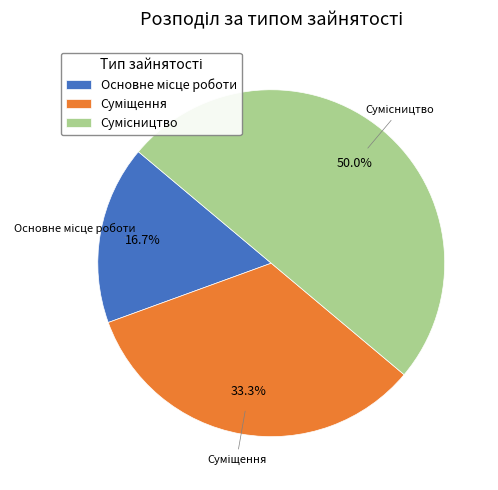

What percentage is NOT represented by Суміщення?

66.7%